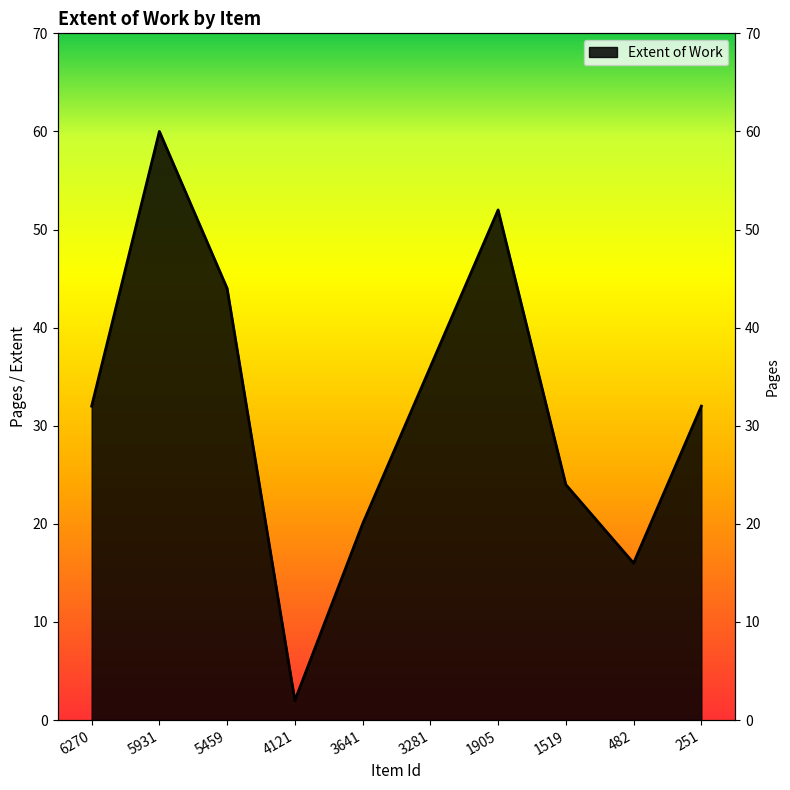

What is the ratio of the value at 5459 to the value at 1519?

1.8